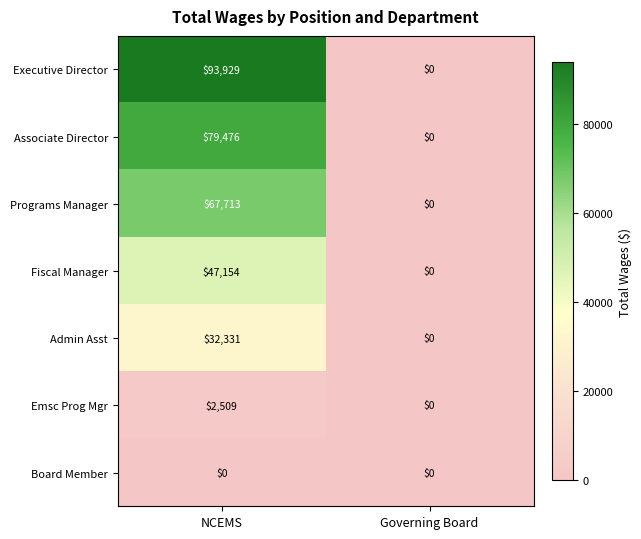

At how many categories does at least one series exceed 47986?

1